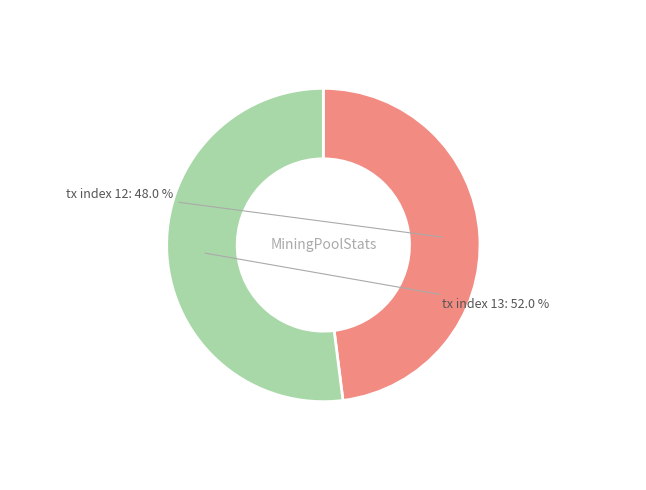

Rank the categories by value from highest to lowest.

tx index 13, tx index 12